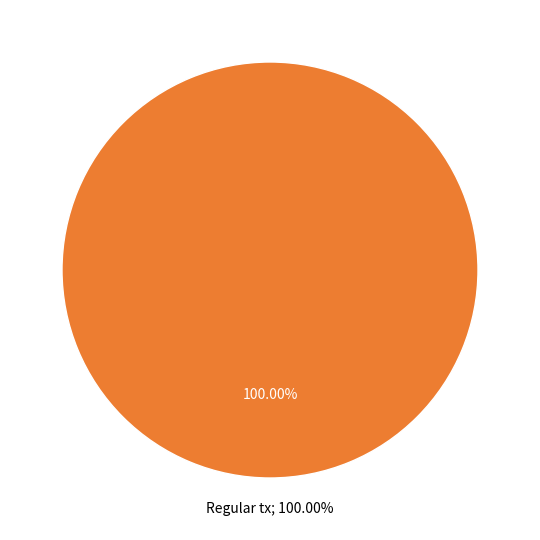

Combined, what portion of the pie is Regular tx and Ticket tx?

100.0%